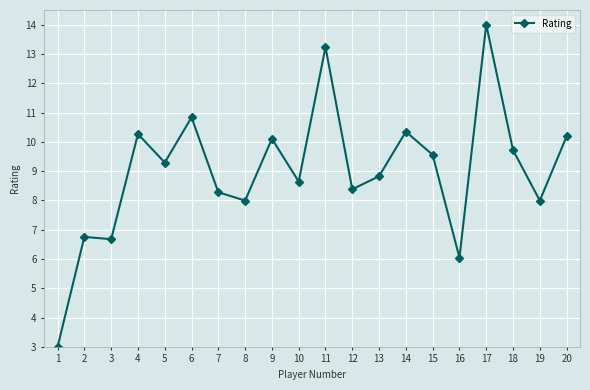

Which category has the highest value across all series?

17